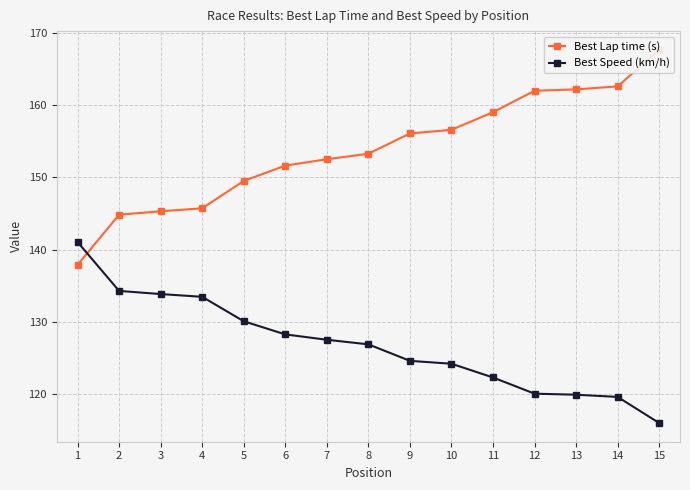

What is the sum of the Best Lap time (s) values at 8 and 5?

302.8